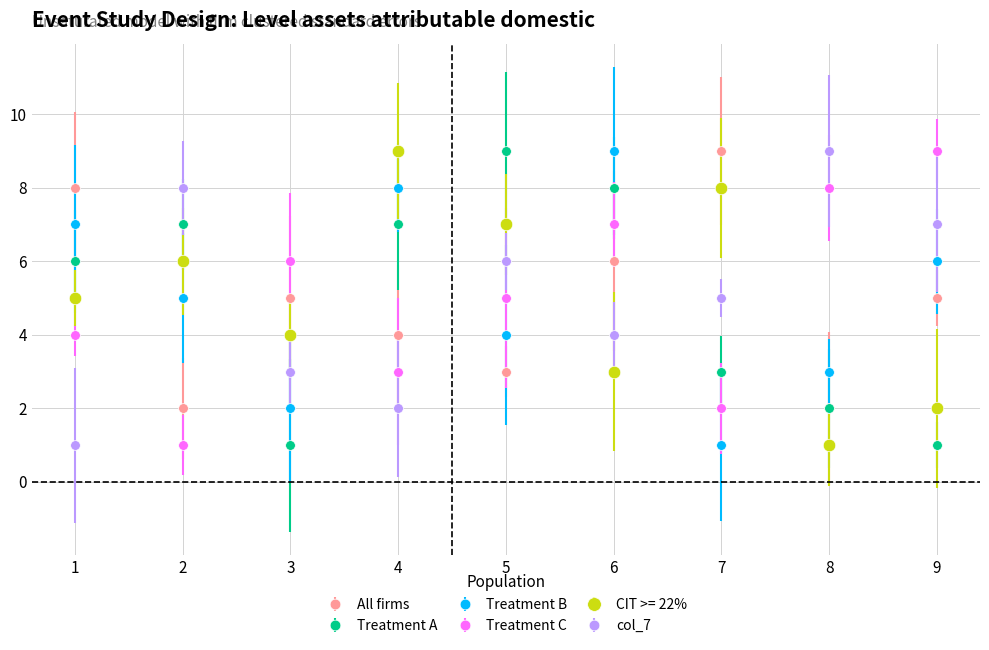

True or false: Treatment A and CIT >= 22% cross at least once.

True